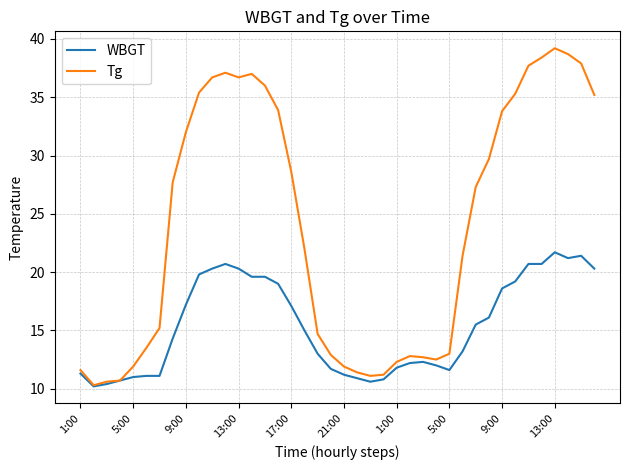

What is the difference between the maximum and minimum values in the Tg series?

28.9